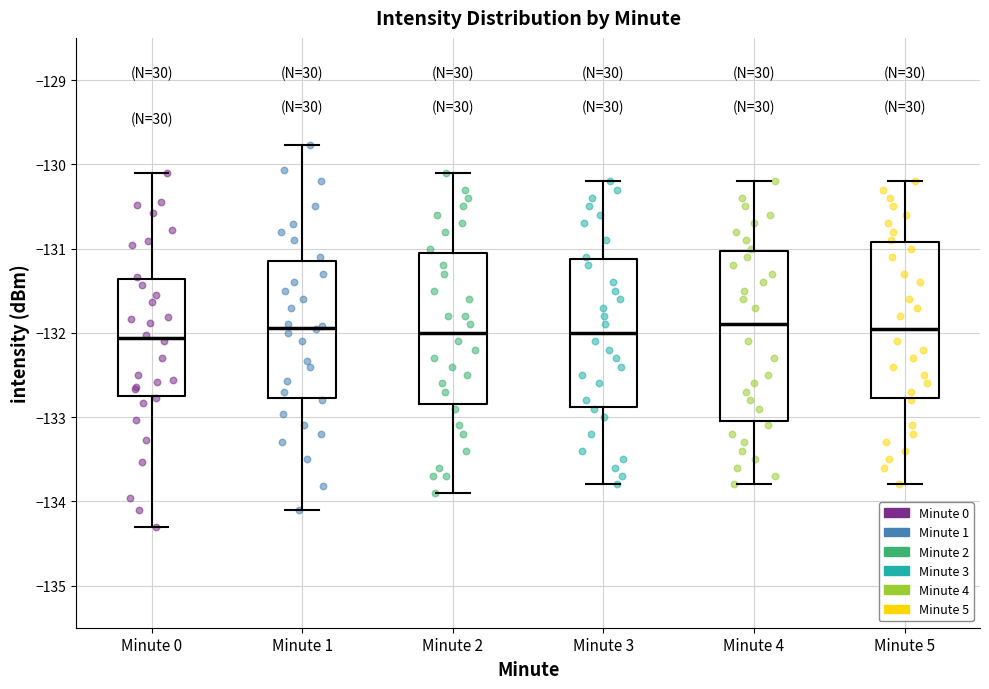

Reading left to right, read every box against the y-axis: the position of its median line, the range the box covers, and the ends of its whiskers. The values are not printed on the chart, so give them approximately, as read against the axis.

Minute 0: median -132.1, box -132.7 to -131.4, whiskers -134.3 to -130.1
Minute 1: median -131.9, box -132.8 to -131.1, whiskers -134.1 to -129.8
Minute 2: median -132.0, box -132.8 to -131.0, whiskers -133.9 to -130.1
Minute 3: median -132.0, box -132.9 to -131.1, whiskers -133.8 to -130.2
Minute 4: median -131.9, box -133.0 to -131.0, whiskers -133.8 to -130.2
Minute 5: median -131.9, box -132.8 to -130.9, whiskers -133.8 to -130.2